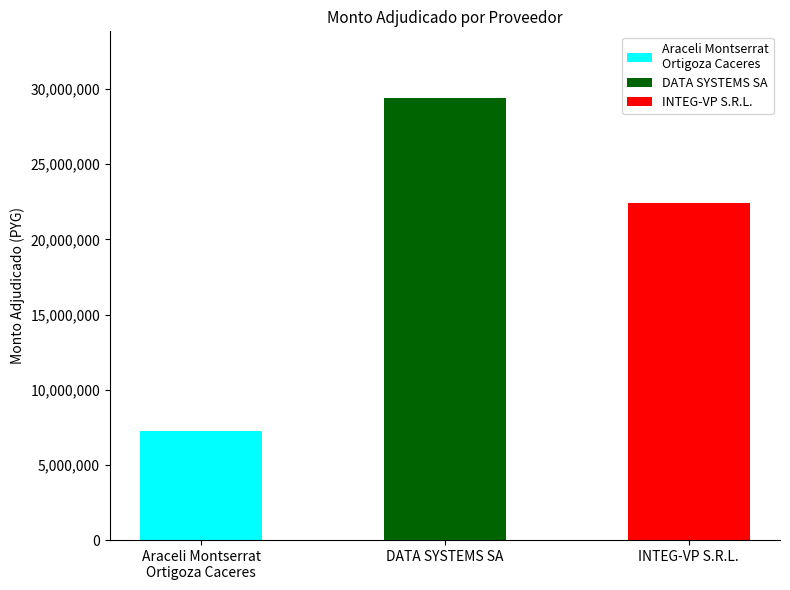

Rank the categories by value from lowest to highest.

Araceli Montserrat
Ortigoza Caceres, INTEG-VP S.R.L., DATA SYSTEMS SA